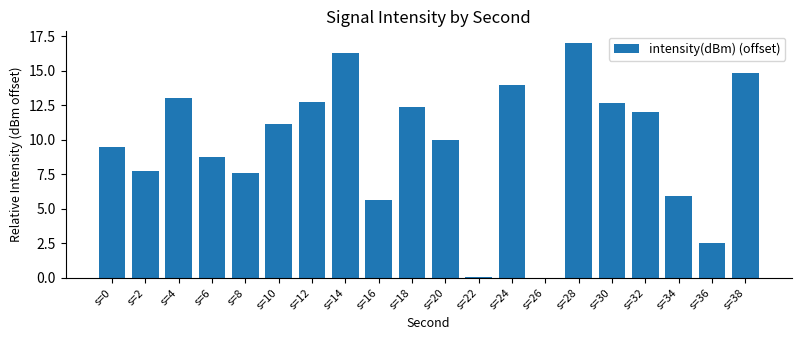

Read the value at s=4.

13.0